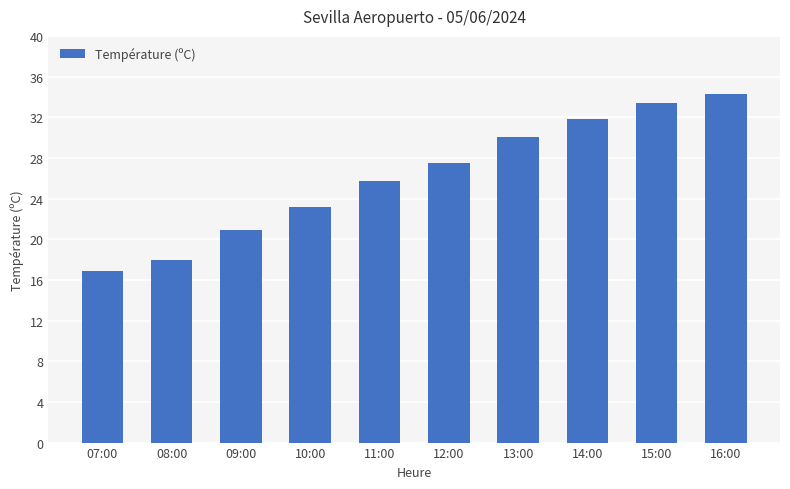

What is the smallest value displayed?

16.9